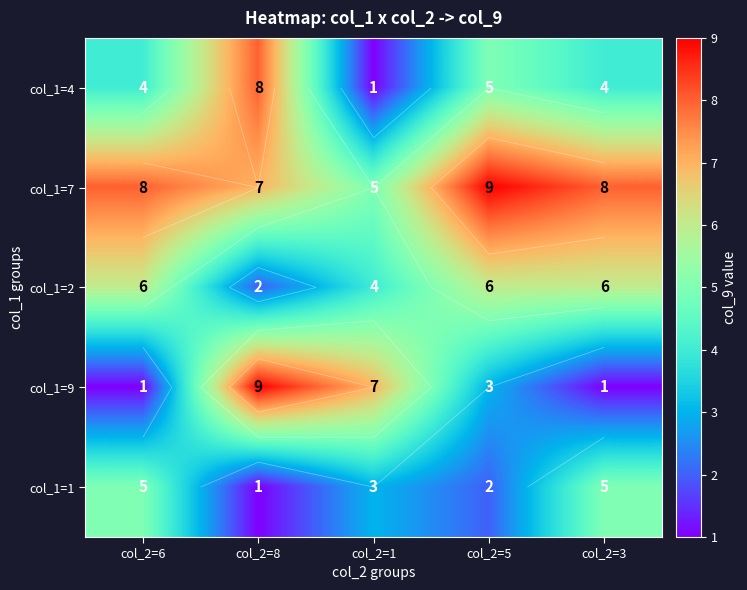

Between col_2=6 and col_2=1, which is larger?

col_2=6